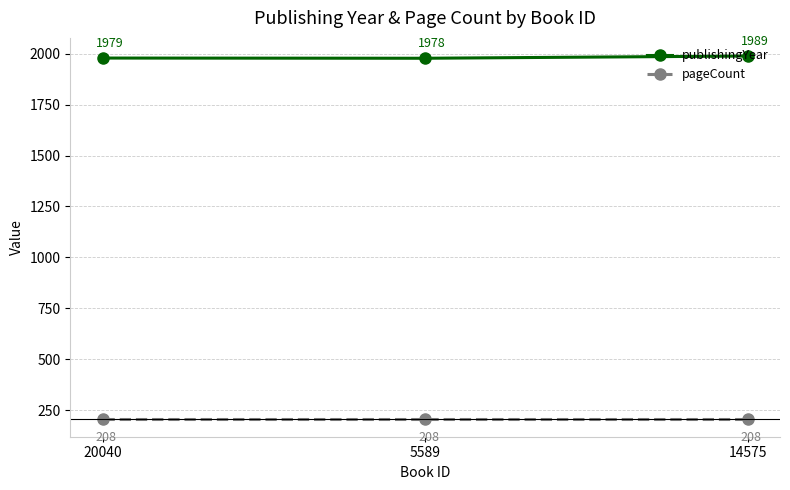

Which series has the largest range (max minus min)?

publishingYear